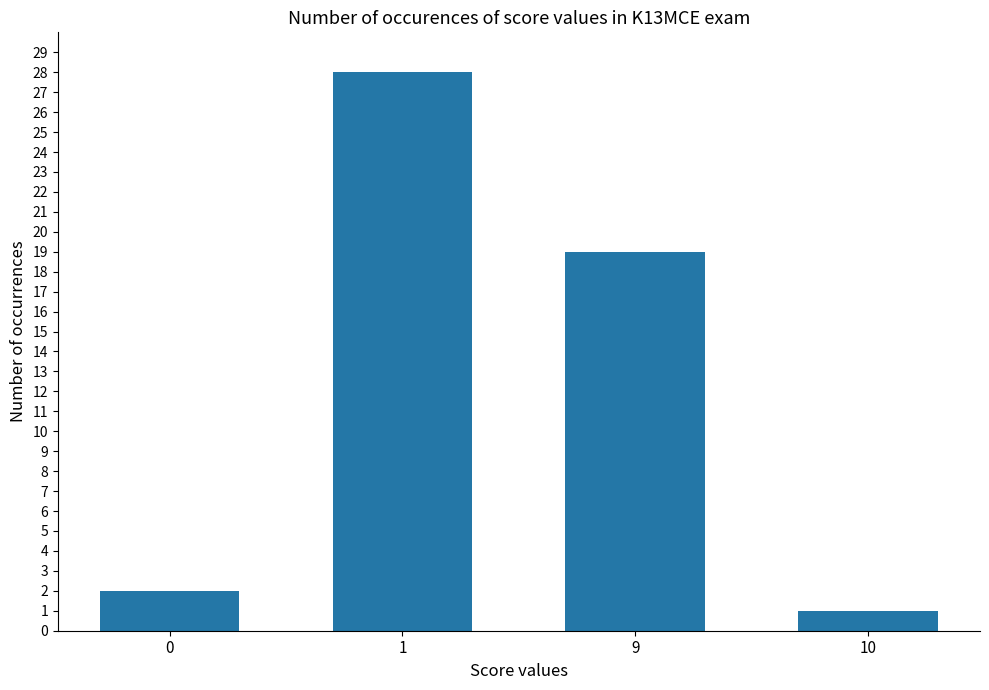

Rank the categories by value from highest to lowest.

1, 9, 0, 10